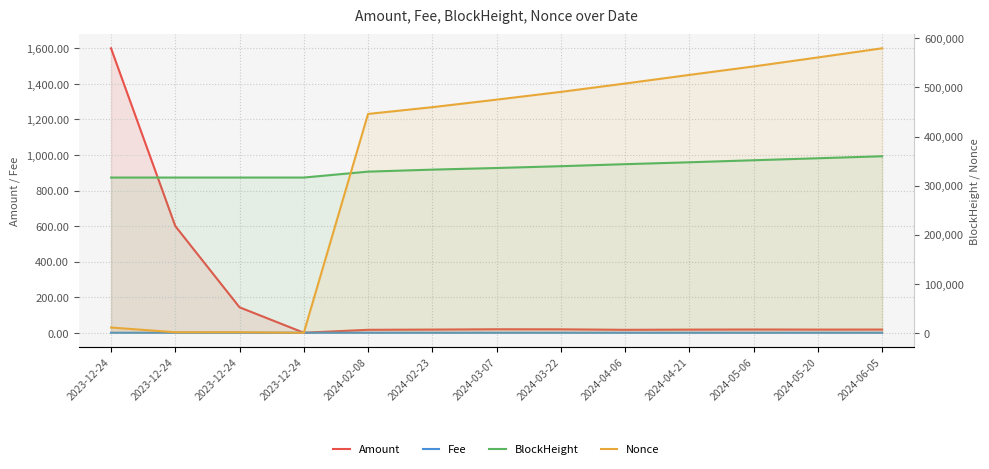

List the labels in order of Amount value, smallest first.

2023-12-24, 2024-04-06, 2024-02-08, 2024-04-21, 2024-05-20, 2024-02-23, 2024-06-05, 2024-05-06, 2024-03-22, 2024-03-07, 2023-12-24, 2023-12-24, 2023-12-24